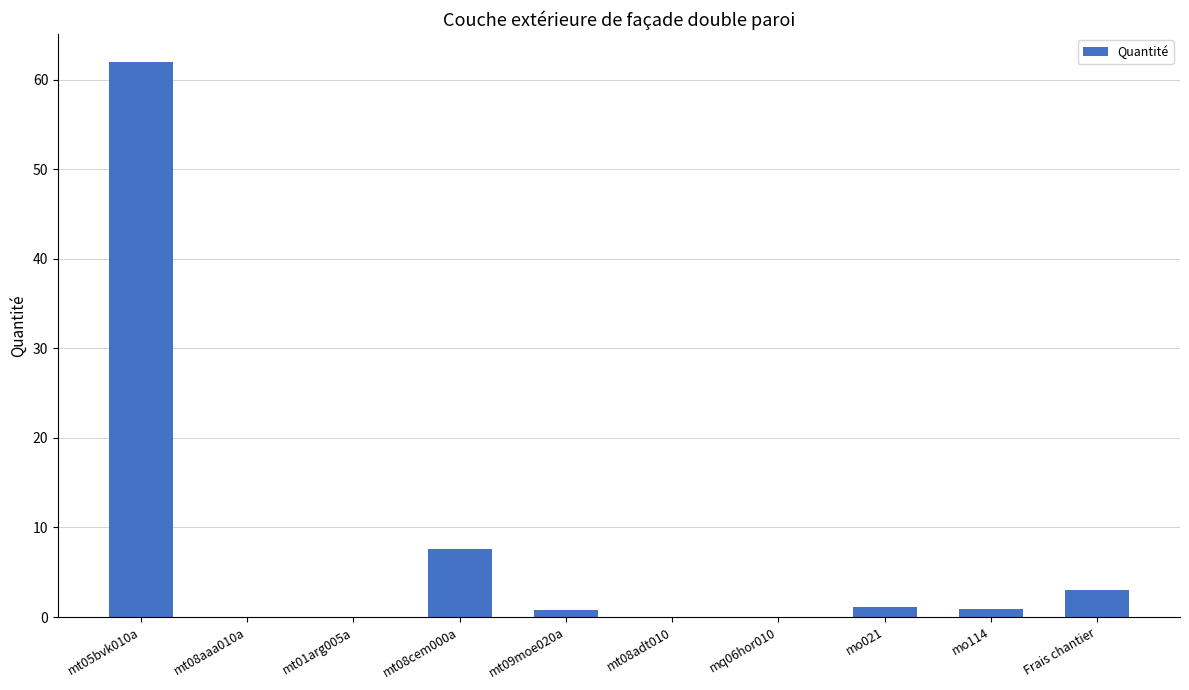

What is the sum of the values at mt05bvk010a and mt08aaa010a?

62.0